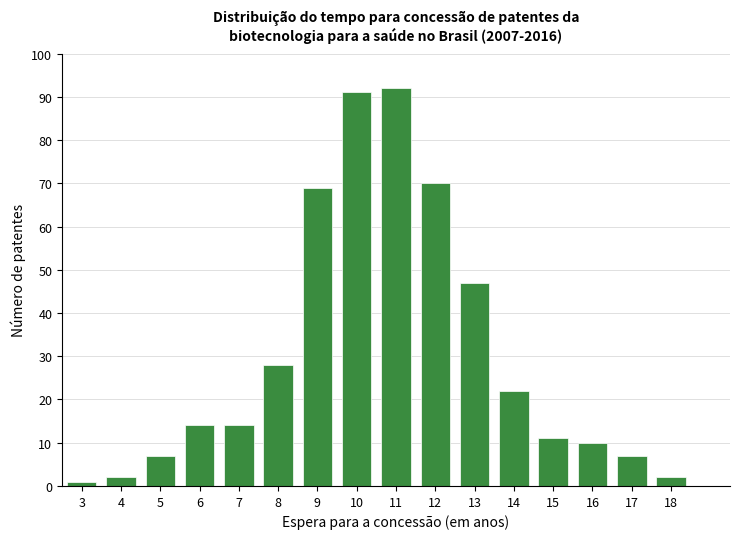

Reading left to right, what are all the values shown in this chart?

3=1	4=2	5=7	6=14	7=14	8=28	9=69	10=91	11=92	12=70	13=47	14=22	15=11	16=10	17=7	18=2